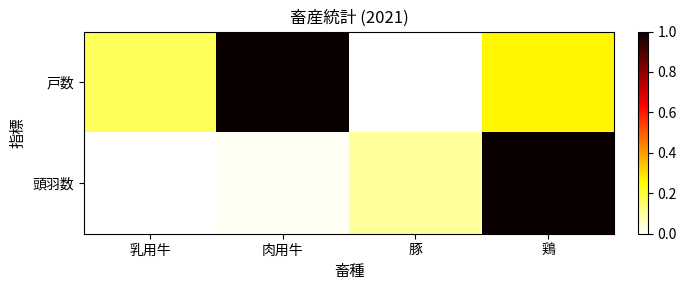

How many categories are shown in the chart?

4